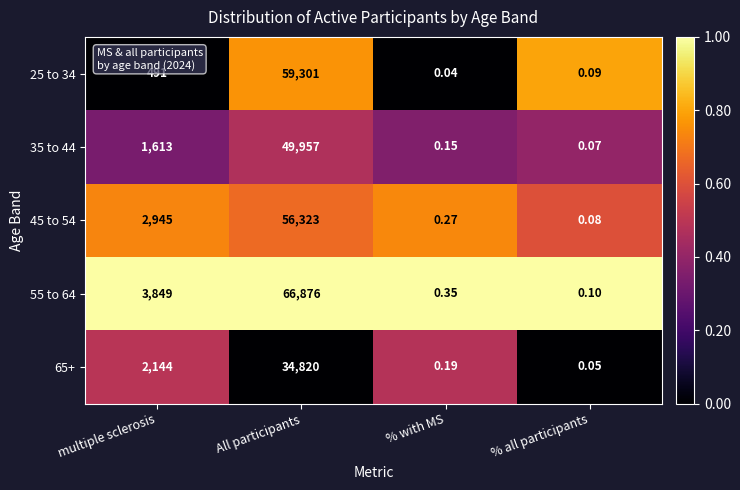

At which category does the chart reach its peak across all series?

All participants